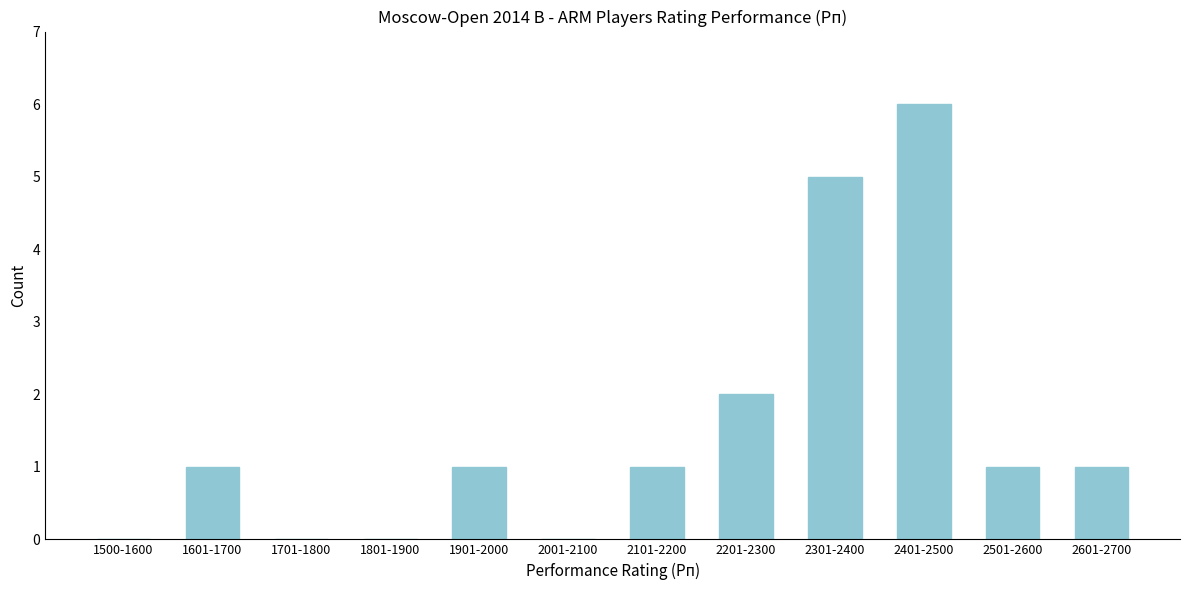

Reading left to right, extract all data points from this chart.

1500-1600=0	1601-1700=1	1701-1800=0	1801-1900=0	1901-2000=1	2001-2100=0	2101-2200=1	2201-2300=2	2301-2400=5	2401-2500=6	2501-2600=1	2601-2700=1